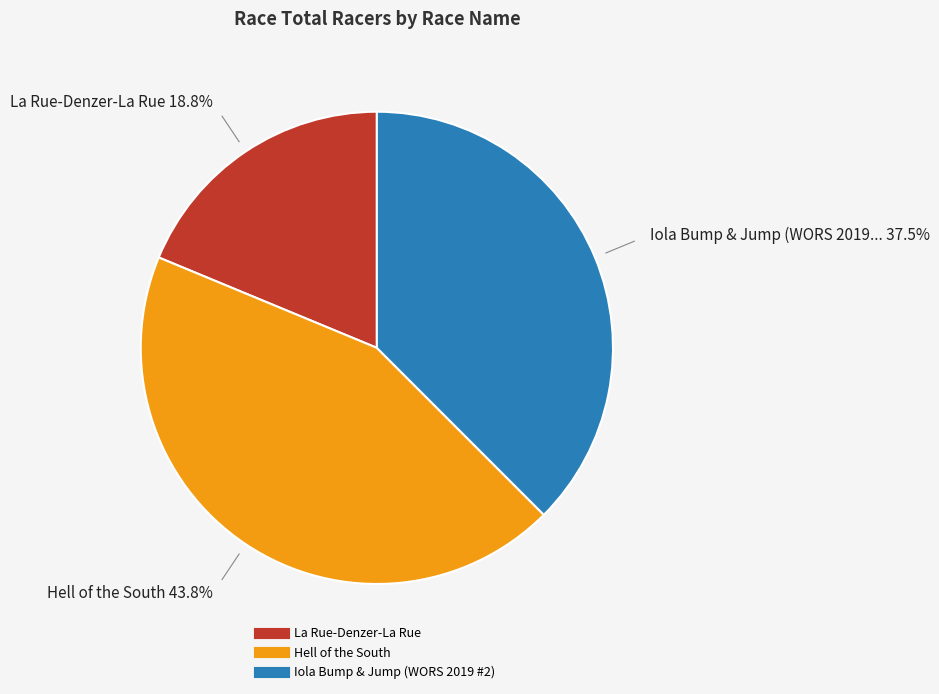

What is the largest slice in the pie chart?

Hell of the South